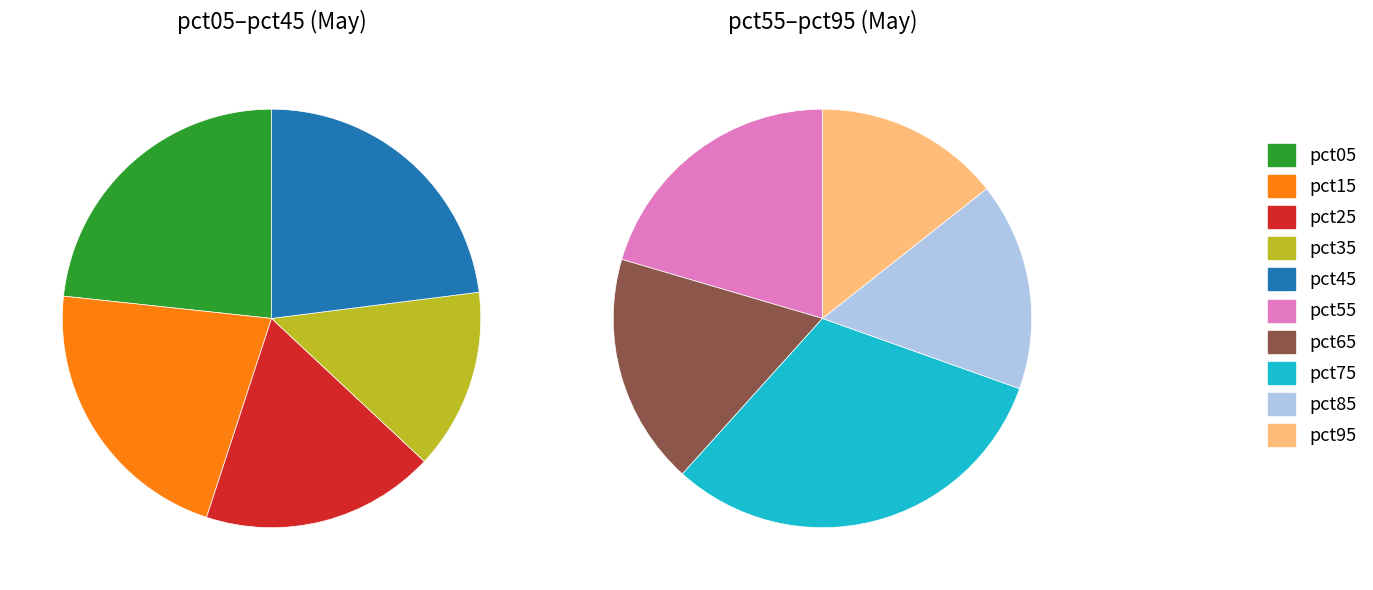

To the nearest percent, what is the difference between the 9 and 2 slice percentages?

2%